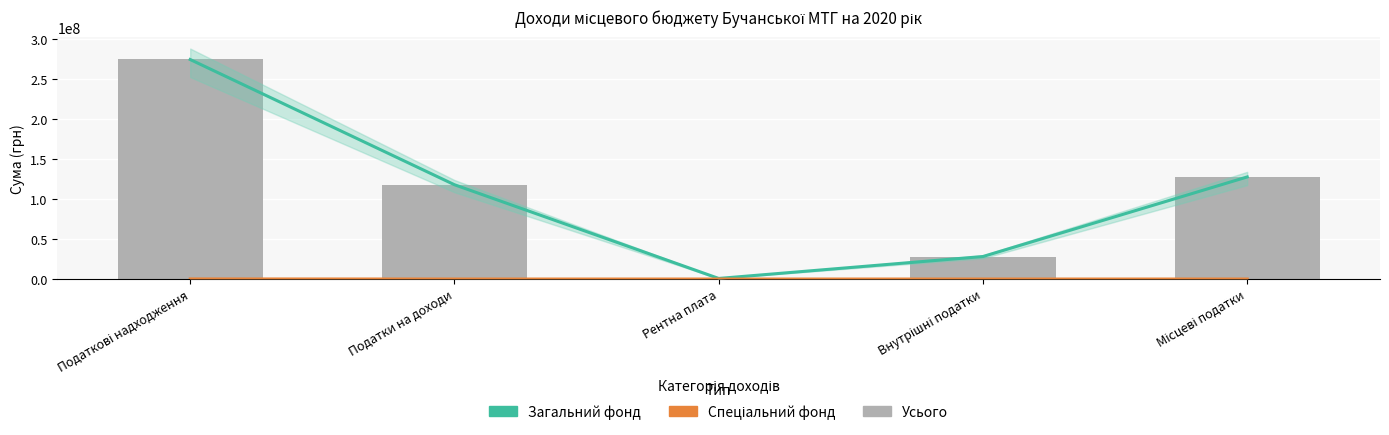

What is the label of the 4th bar from the right?

Податки на доходи